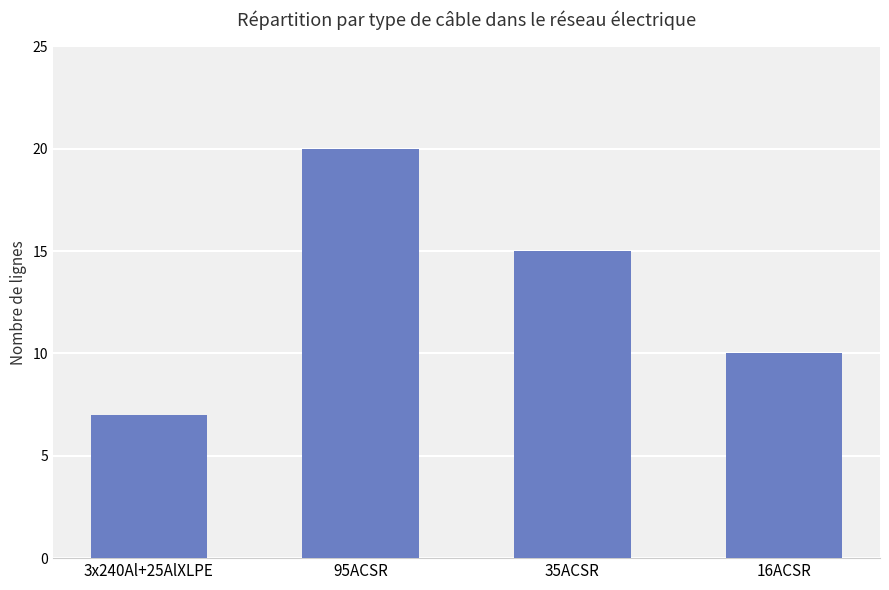

What position from the left is 16ACSR?

4